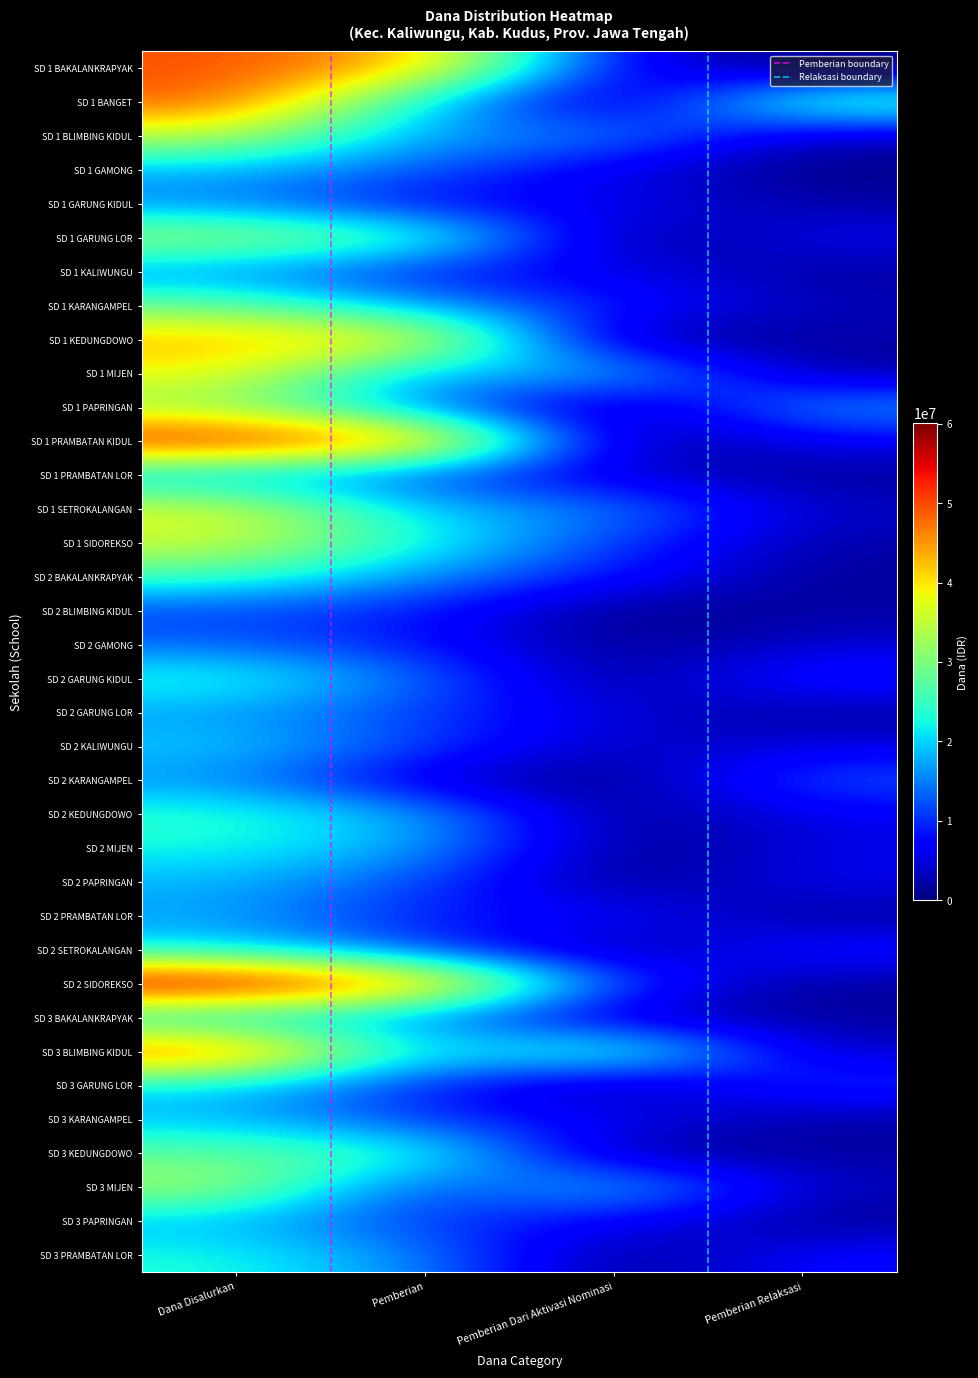

At Pemberian, list the series in order from largest to smallest.

SD 1 PRAMBATAN KIDUL, SD 2 SIDOREKSO, SD 1 BAKALANKRAPYAK, SD 1 KEDUNGDOWO, SD 1 GARUNG LOR, SD 3 KEDUNGDOWO, SD 1 SIDOREKSO, SD 1 BANGET, SD 3 BLIMBING KIDUL, SD 1 SETROKALANGAN, SD 2 KEDUNGDOWO, SD 2 MIJEN, SD 1 KARANGAMPEL, SD 1 MIJEN, SD 1 BLIMBING KIDUL, SD 2 BAKALANKRAPYAK, SD 3 PRAMBATAN LOR, SD 3 BAKALANKRAPYAK, SD 1 PAPRINGAN, SD 2 GARUNG KIDUL, SD 1 GAMONG, SD 2 PAPRINGAN, SD 1 PRAMBATAN LOR, SD 2 KALIWUNGU, SD 2 SETROKALANGAN, SD 2 GARUNG LOR, SD 3 PAPRINGAN, SD 3 KARANGAMPEL, SD 3 GARUNG LOR, SD 2 BLIMBING KIDUL, SD 3 MIJEN, SD 2 GAMONG, SD 2 PRAMBATAN LOR, SD 1 KALIWUNGU, SD 1 GARUNG KIDUL, SD 2 KARANGAMPEL